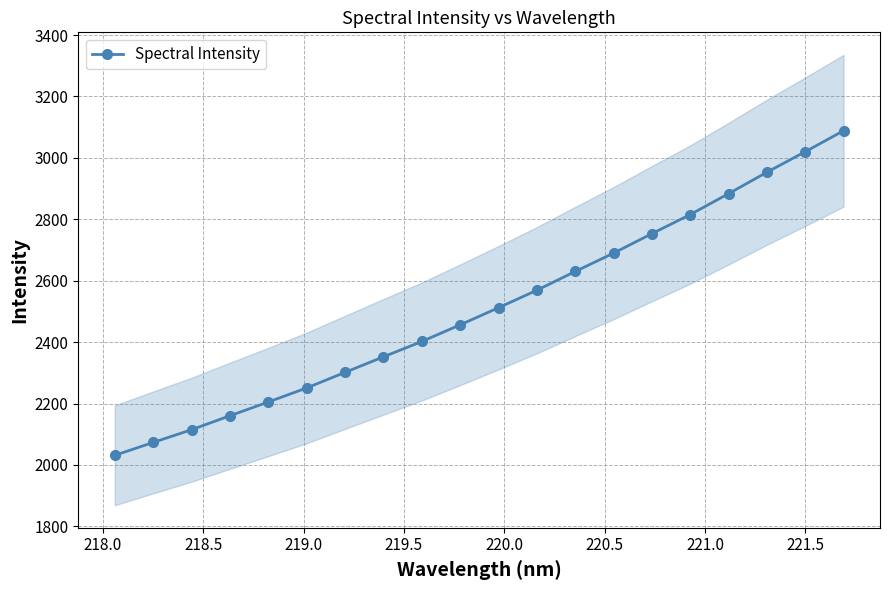

What is the maximum value shown in the chart?

3088.5